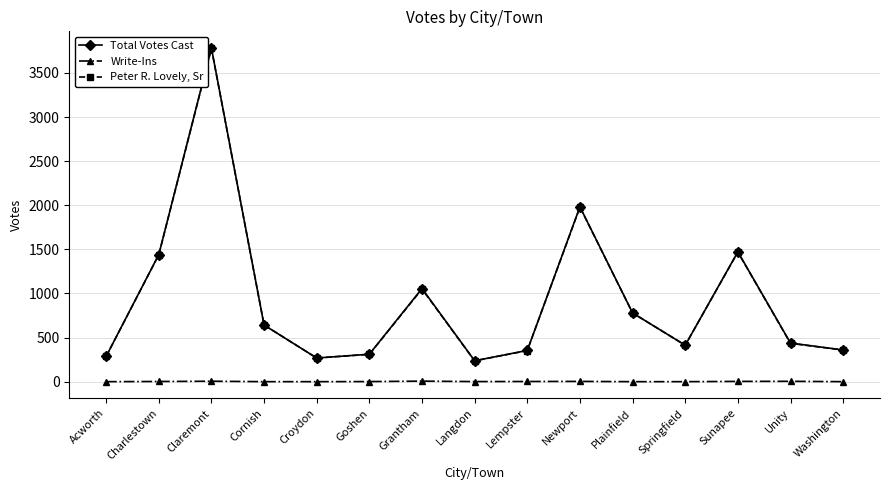

What is the label of the 6th point from the left?

Goshen